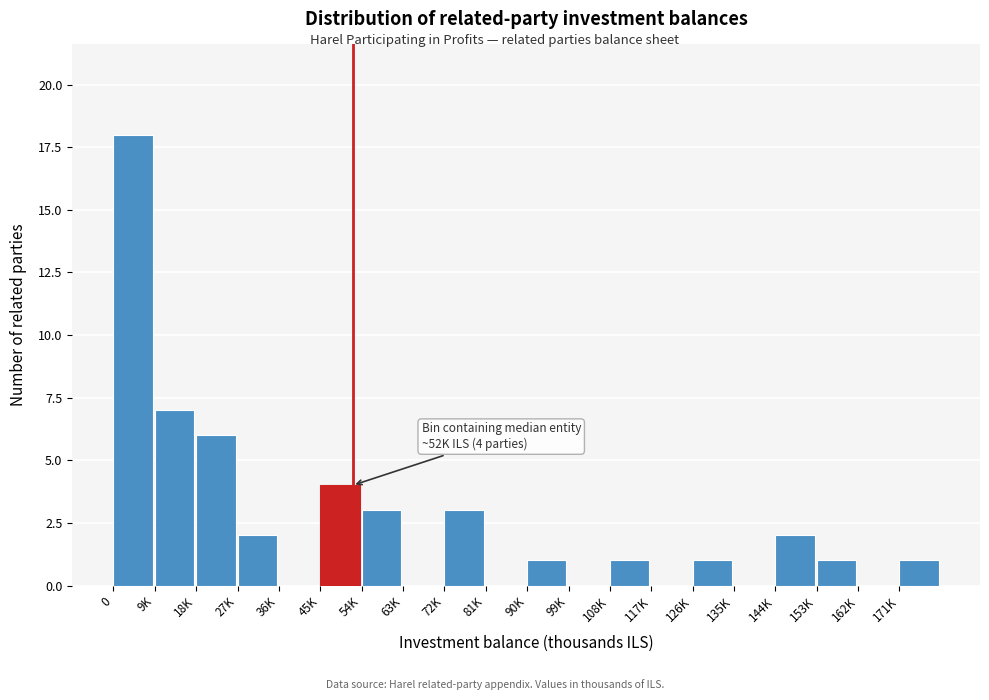

Reading left to right, extract all data points from this chart.

0=18	9K=7	18K=6	27K=2	36K=0	45K=4	54K=3	63K=0	72K=3	81K=0	90K=1	99K=0	108K=1	117K=0	126K=1	135K=0	144K=2	153K=1	162K=0	171K=1